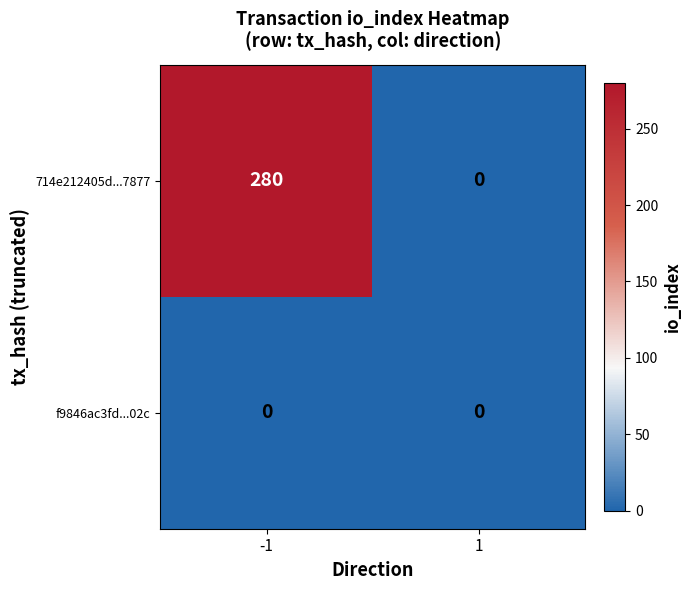

What is the difference between the highest and lowest values at -1?

280